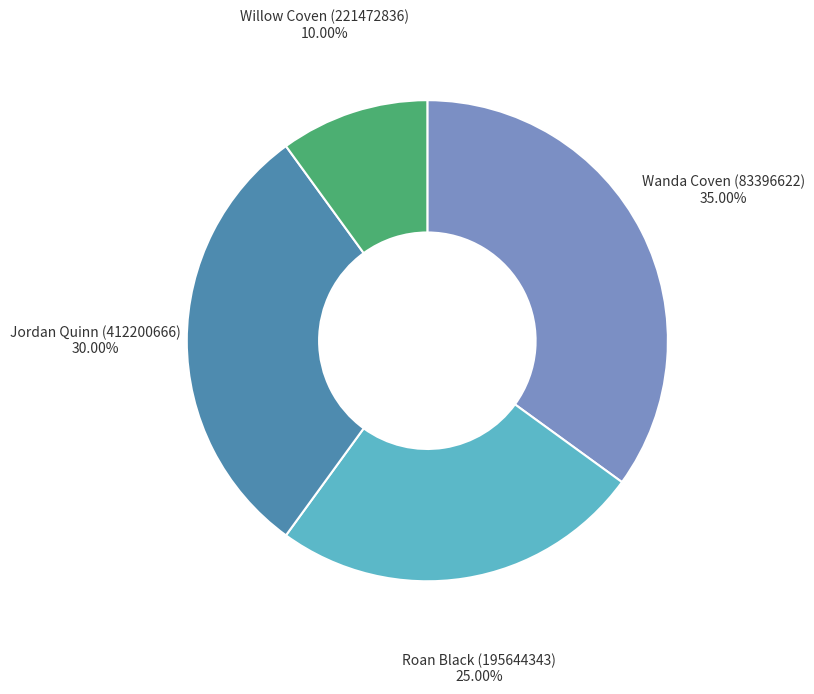

Does Jordan Quinn (412200666) account for over 50% of the chart?

No